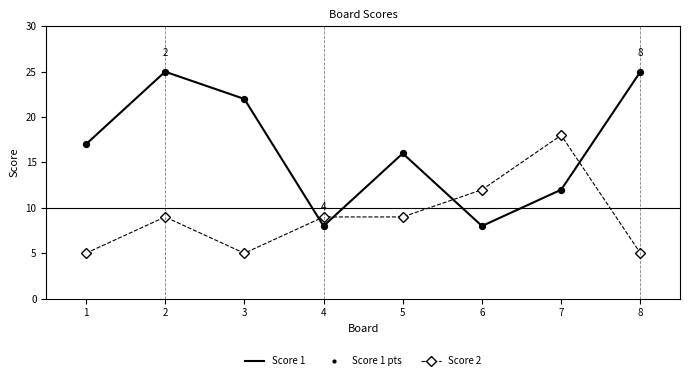

Between 1 and 7, which series saw the biggest shift?

Score 2